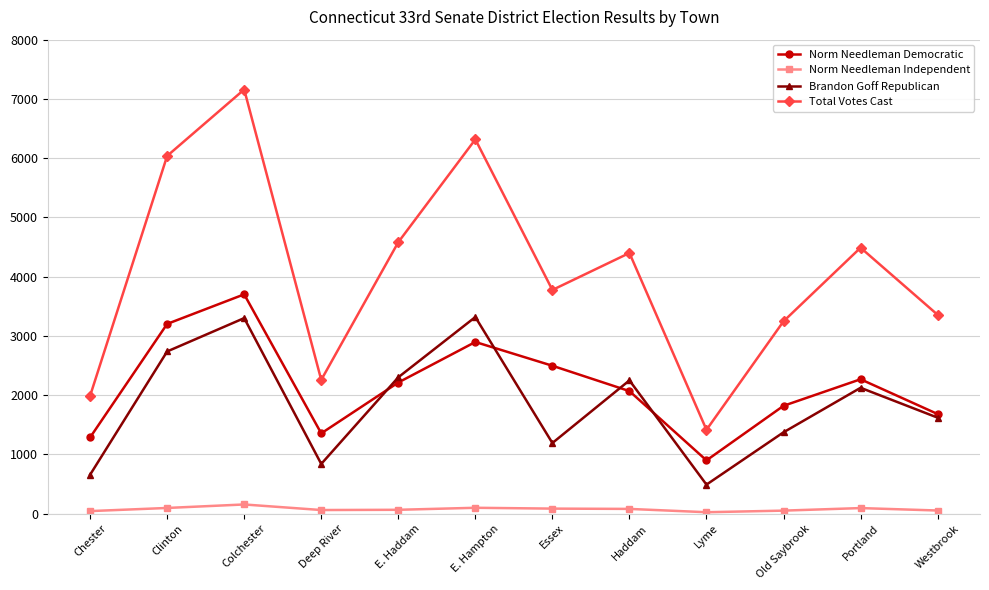

What is the smallest value displayed?

25